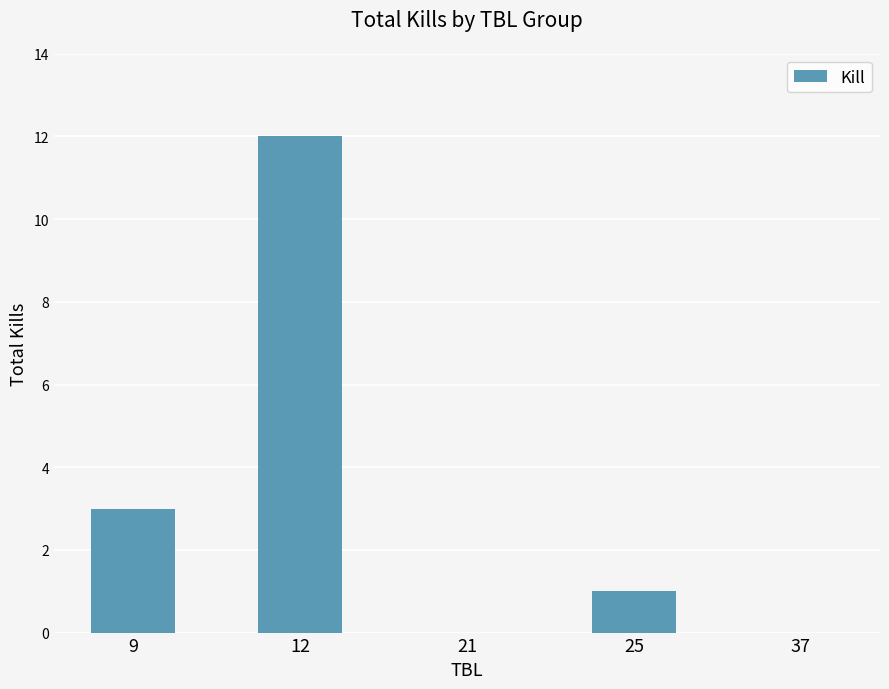

The chart shows a value of -7 at 21. True or false?

False